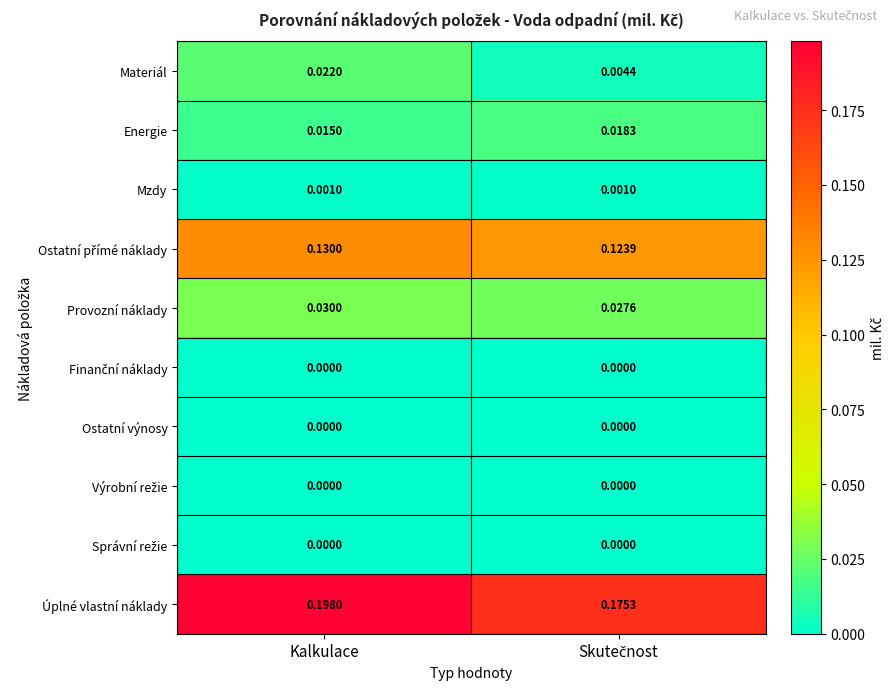

At which category is the sum across all series the highest?

Kalkulace